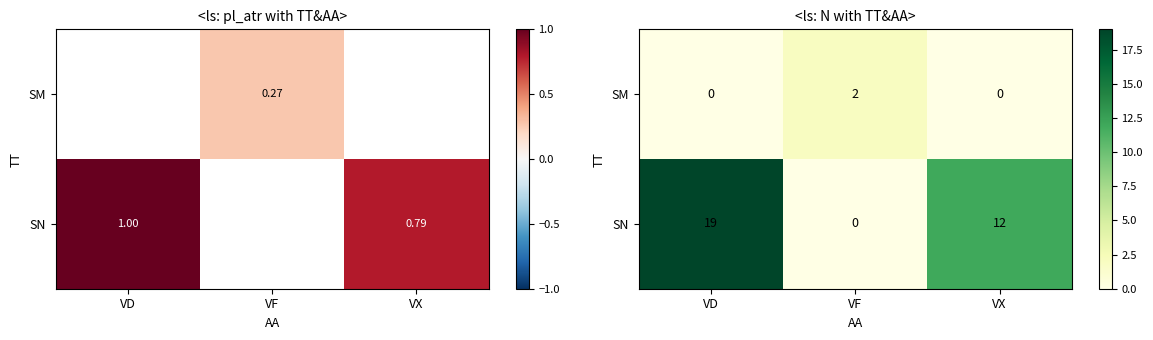

At how many categories does at least one series exceed 4?

2